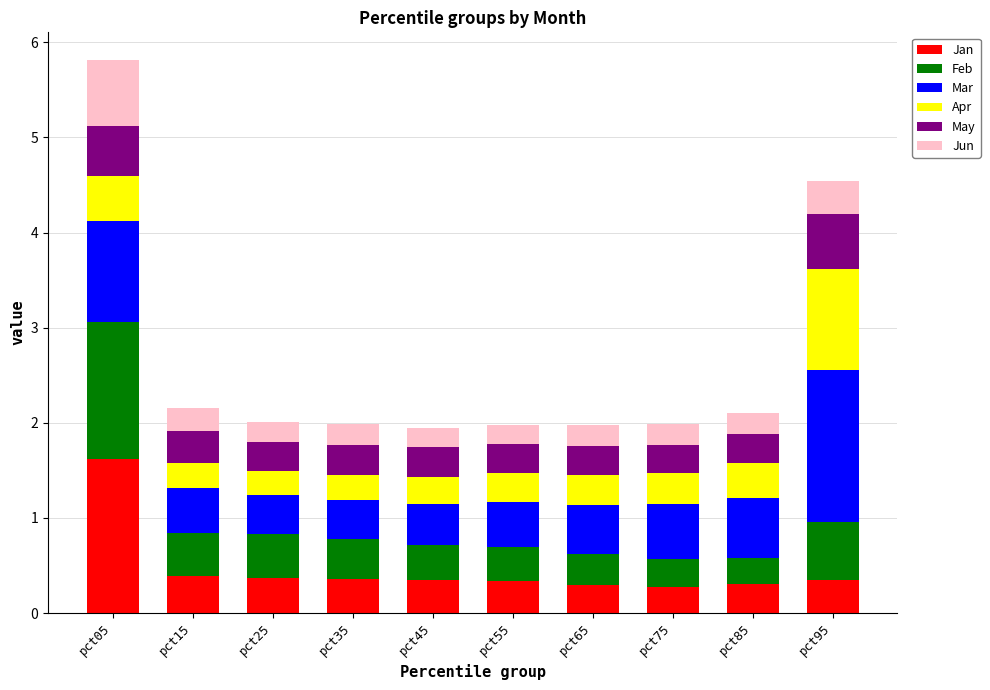

Is it true that Jan equals 0.4 at pct15?

True